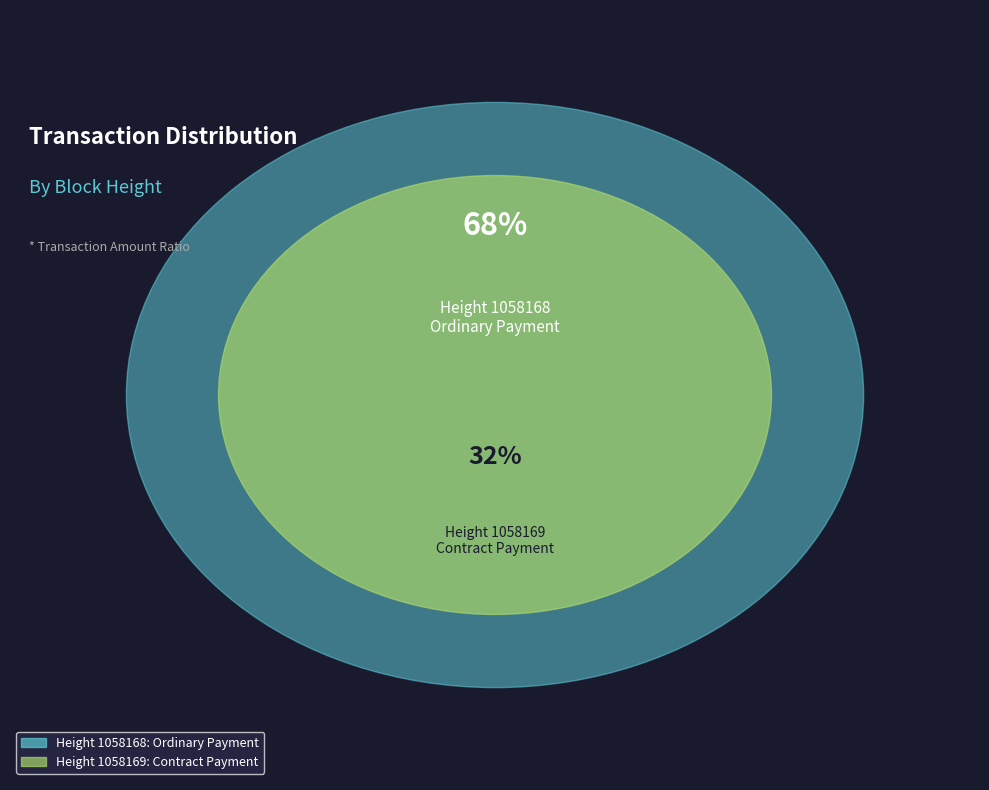

Which category has the biggest portion of the pie?

1058168